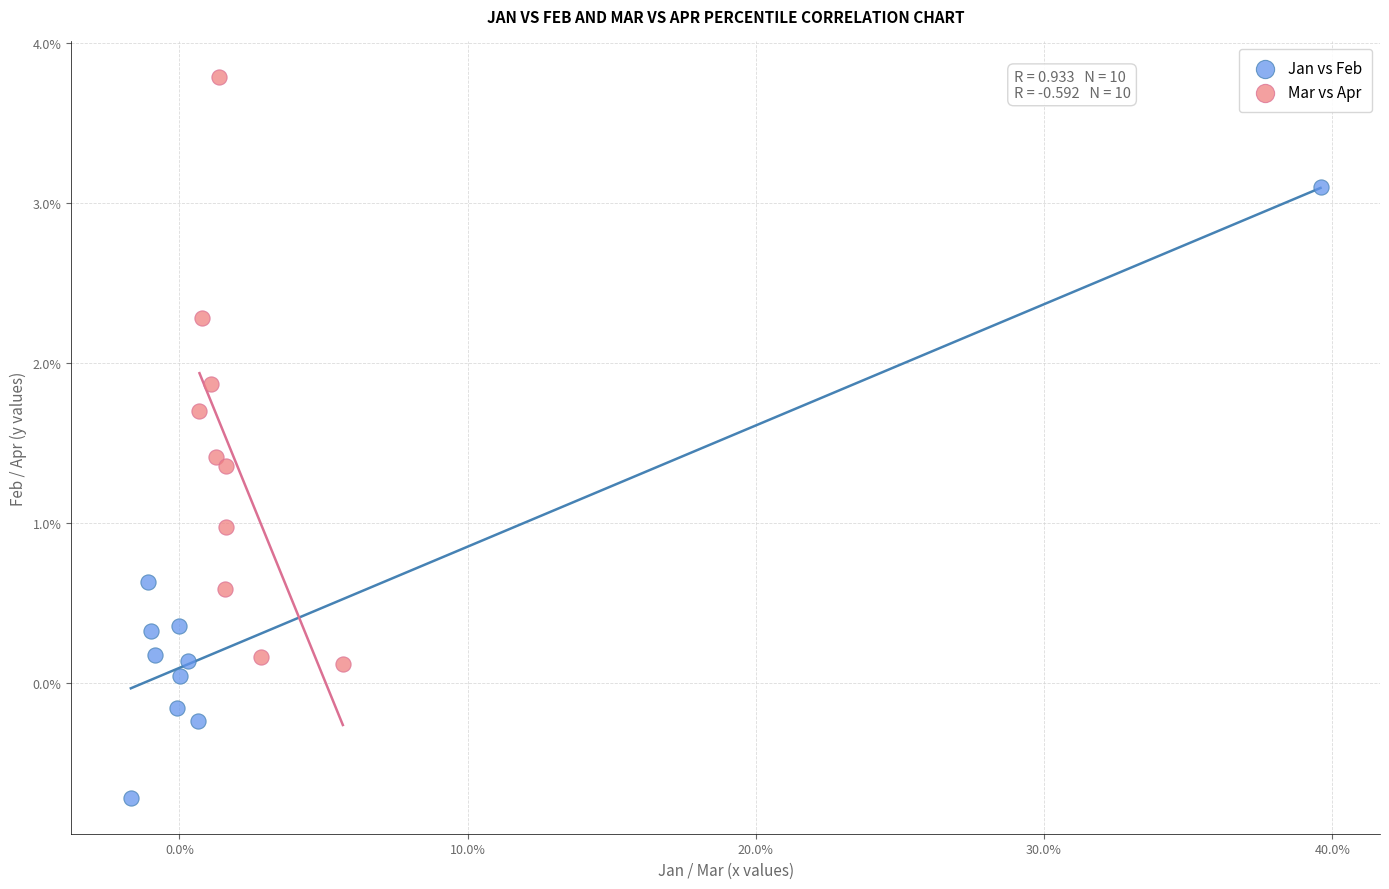

What are all the series names shown in the legend?

Jan vs Feb, Mar vs Apr